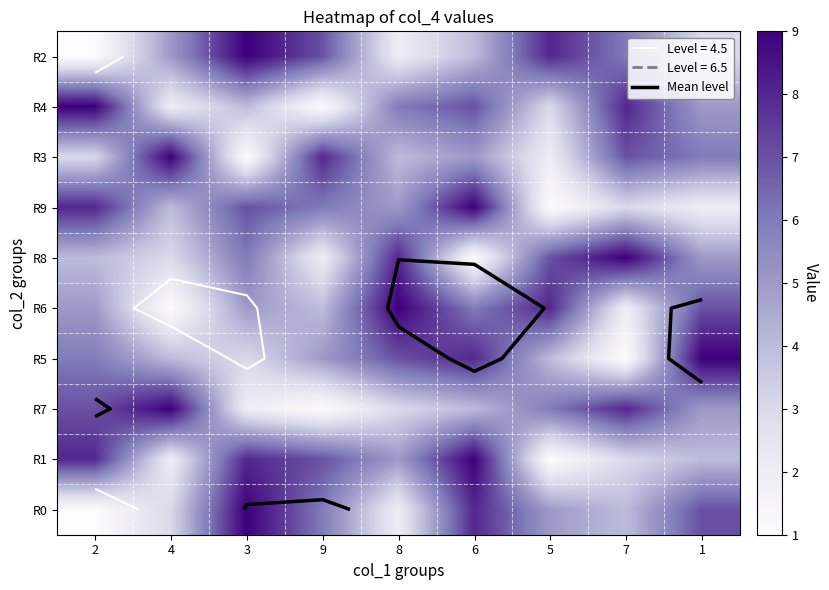

Rank the categories by R6 value from highest to lowest.

8, 5, 1, 6, 2, 3, 9, 7, 4